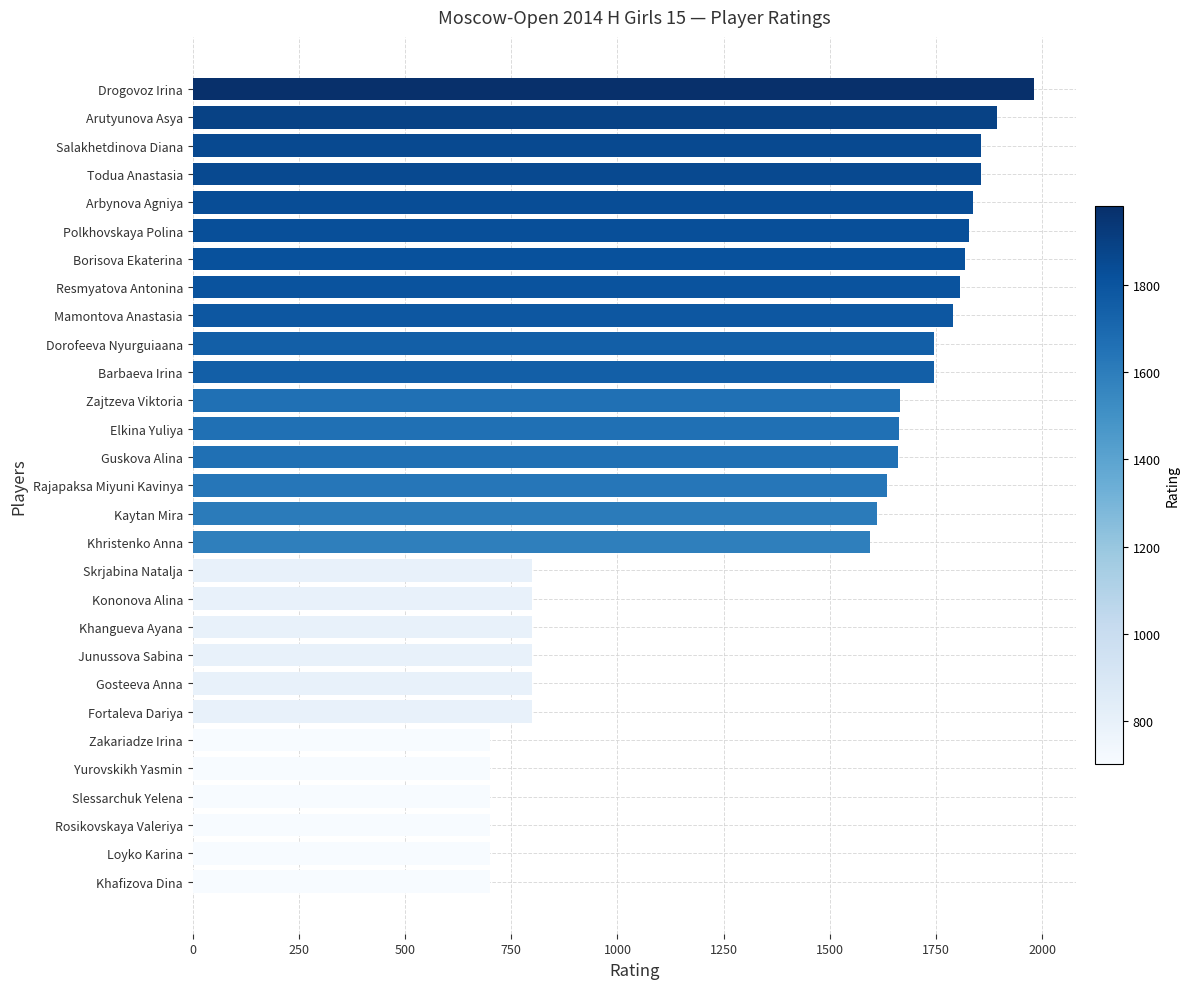

What is the average value?

1345